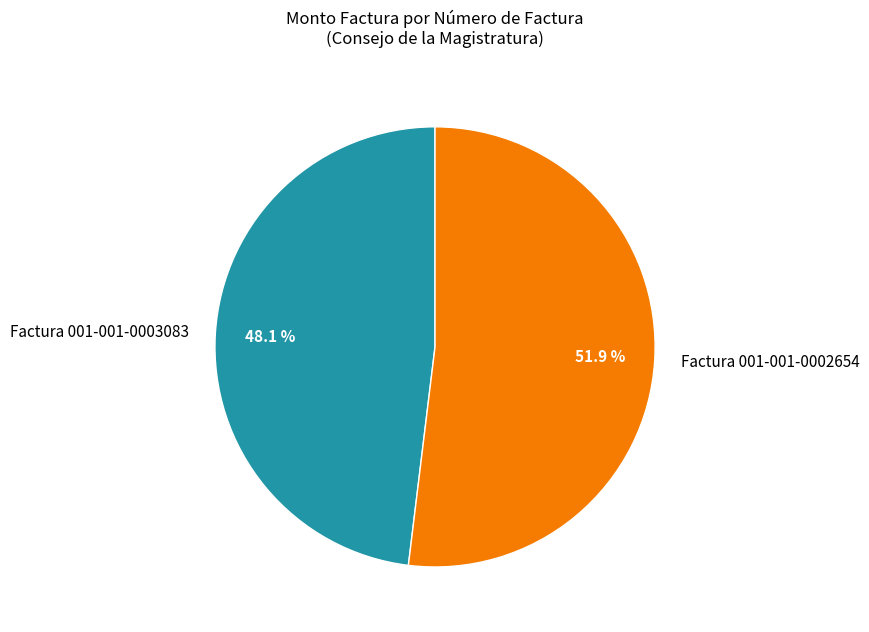

What percentage is the Factura 001-001-0003083 slice, to the nearest percent?

48%